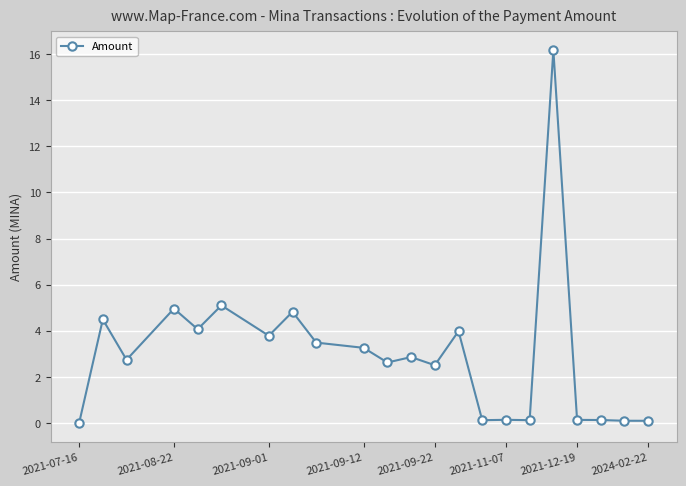

What is the difference between the maximum and minimum values?

16.2